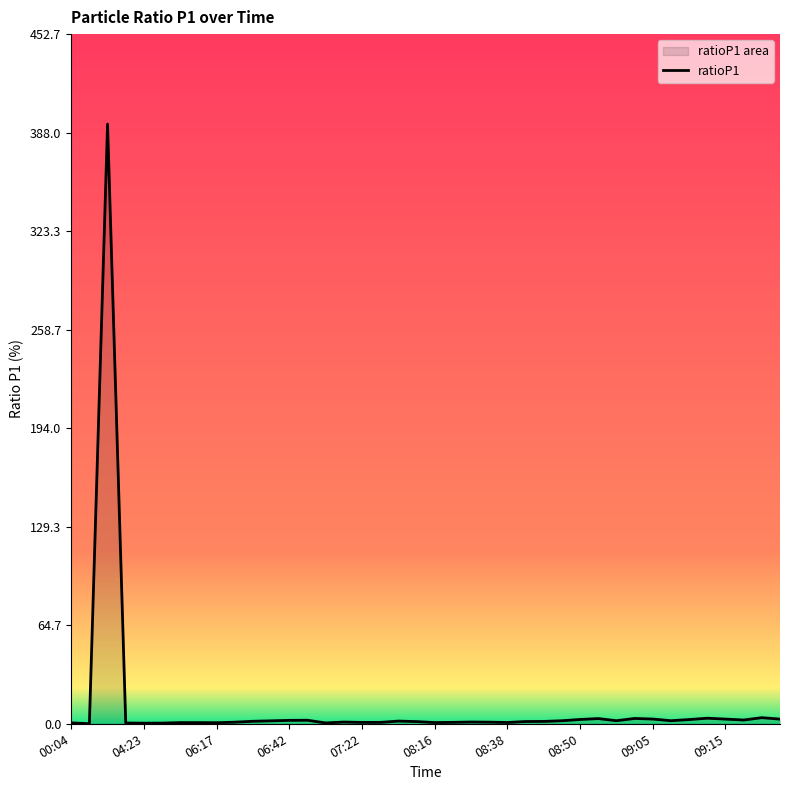

What is the difference between the maximum and second lowest values?

393.2